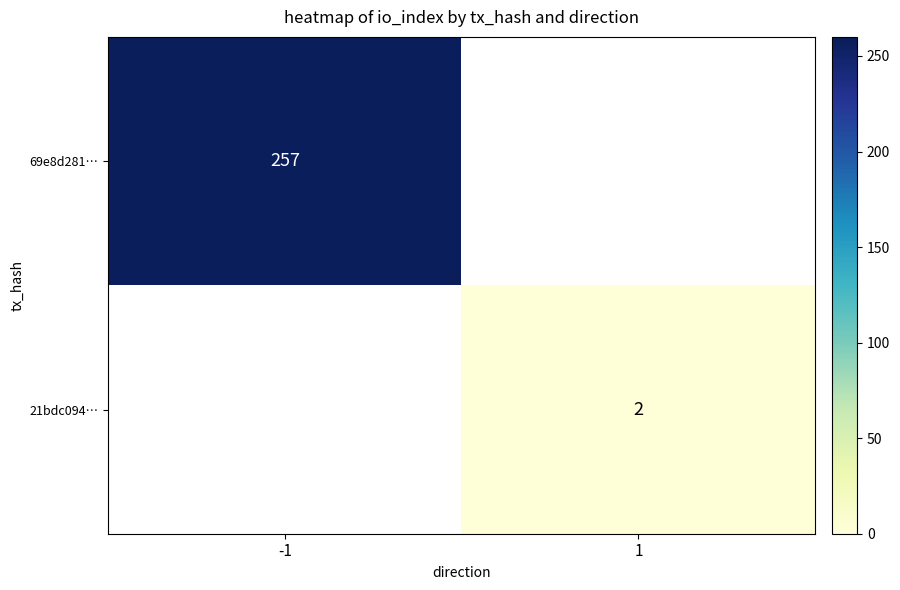

Count the number of categories in the chart.

2